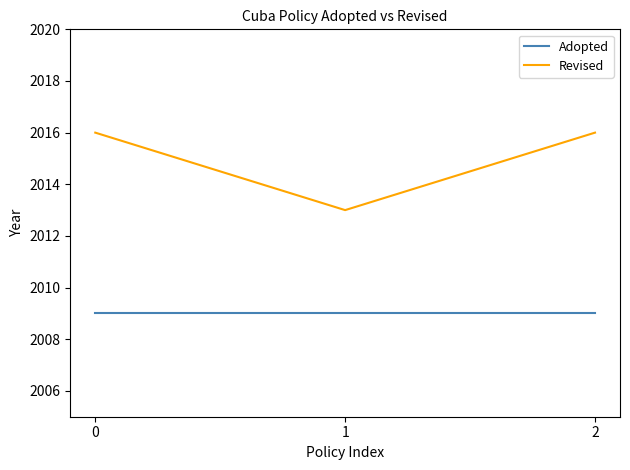

True or false: Revised has a value of 844 at 1.

False